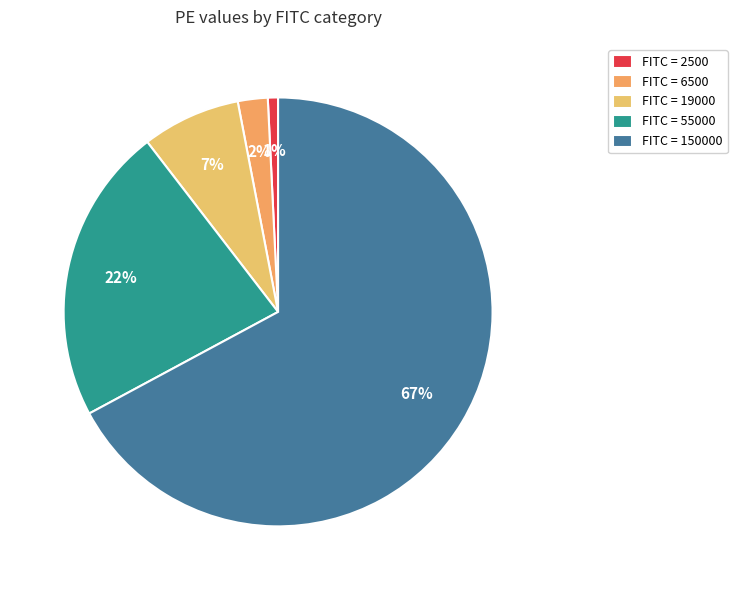

Count the number of slices in the pie.

5